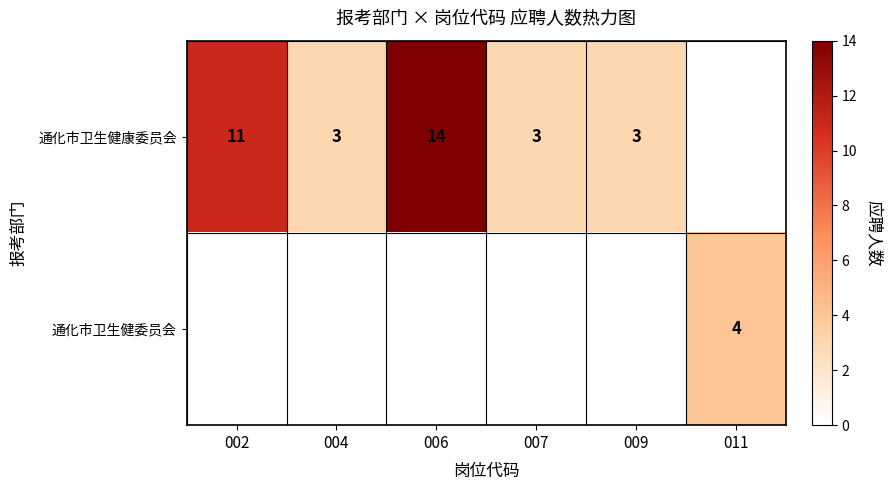

The value of 通化市卫生健委员会 at 011 is 7. True or false?

False